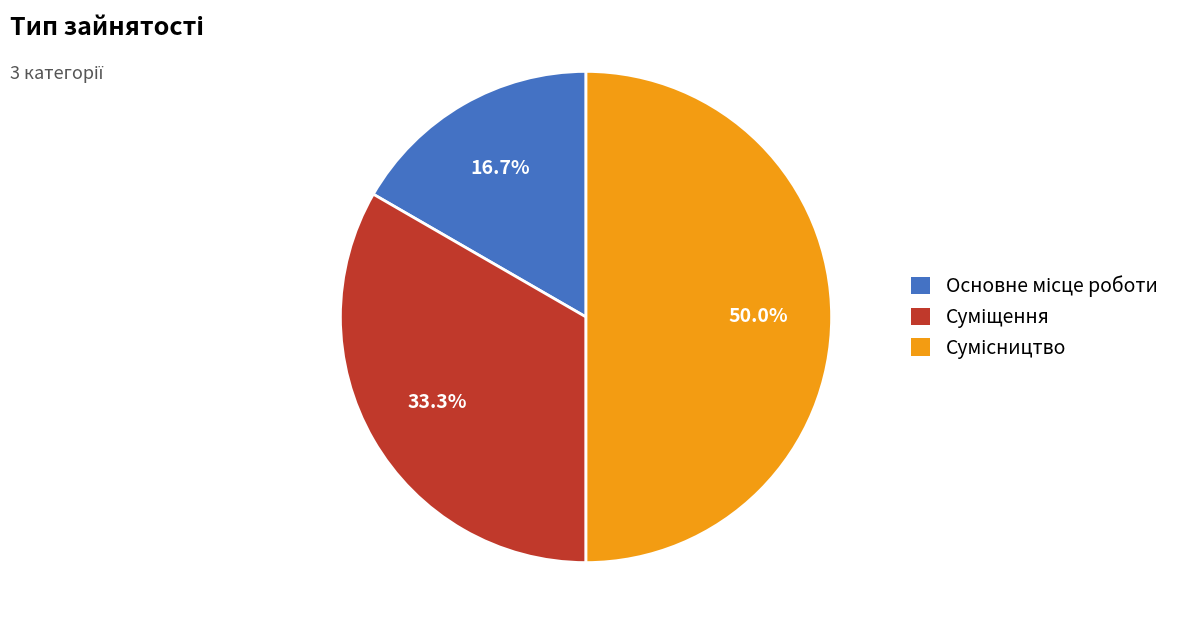

Does any single category account for the majority?

No